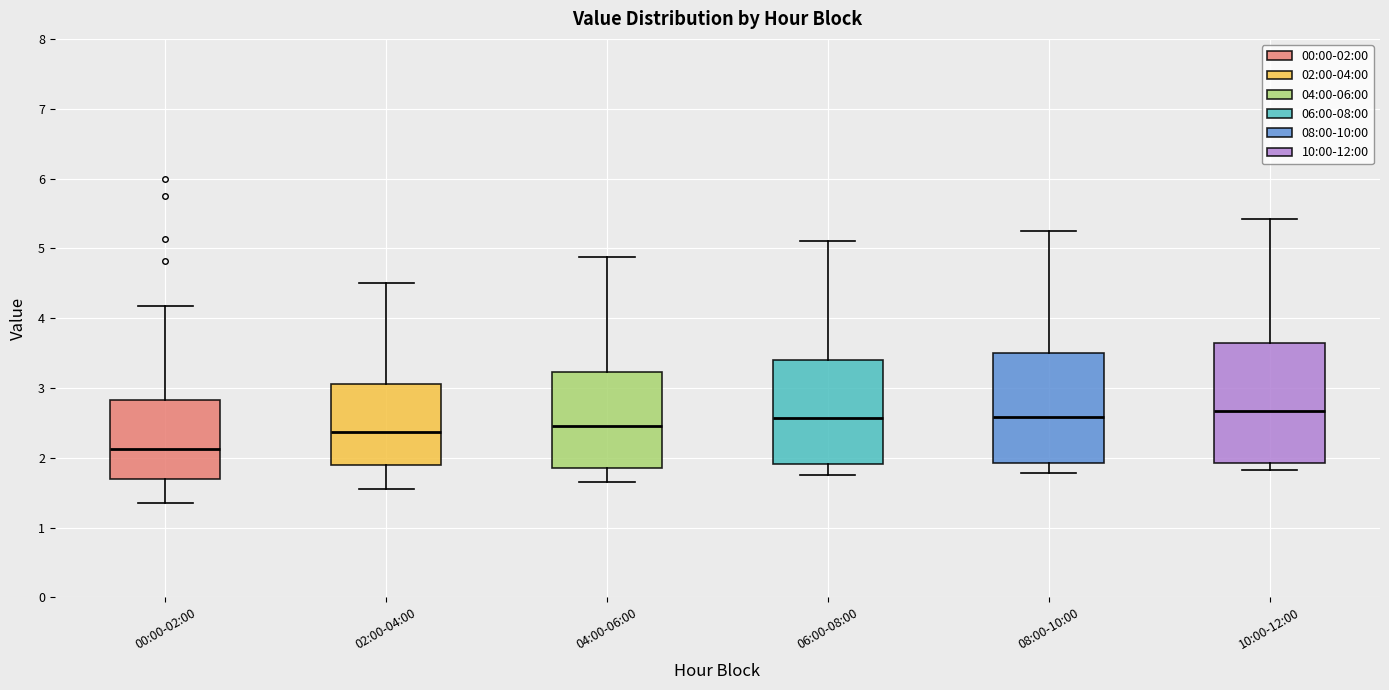

Reading left to right, read every box against the y-axis: the position of its median line, the range the box covers, and the ends of its whiskers. The values are not printed on the chart, so give them approximately, as read against the axis.

00:00-02:00: median 2.1, box 1.7 to 2.8, whiskers 1.4 to 4.2
02:00-04:00: median 2.4, box 1.9 to 3.1, whiskers 1.6 to 4.5
04:00-06:00: median 2.5, box 1.9 to 3.2, whiskers 1.7 to 4.9
06:00-08:00: median 2.6, box 1.9 to 3.4, whiskers 1.8 to 5.1
08:00-10:00: median 2.6, box 1.9 to 3.5, whiskers 1.8 to 5.3
10:00-12:00: median 2.7, box 1.9 to 3.6, whiskers 1.8 to 5.4